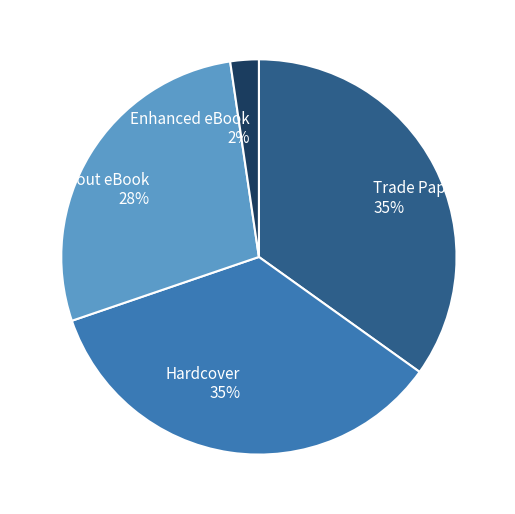

Is it true that Fixed Layout eBook is 36% of the pie?

False